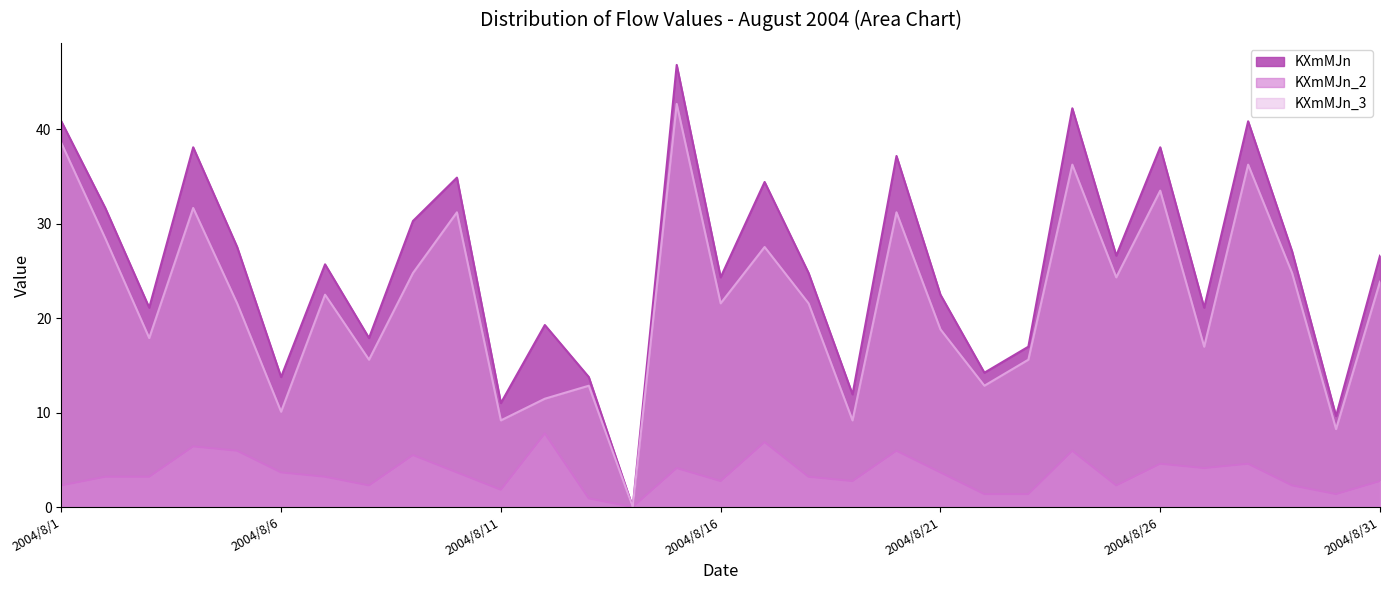

How many data points does each series have?

31